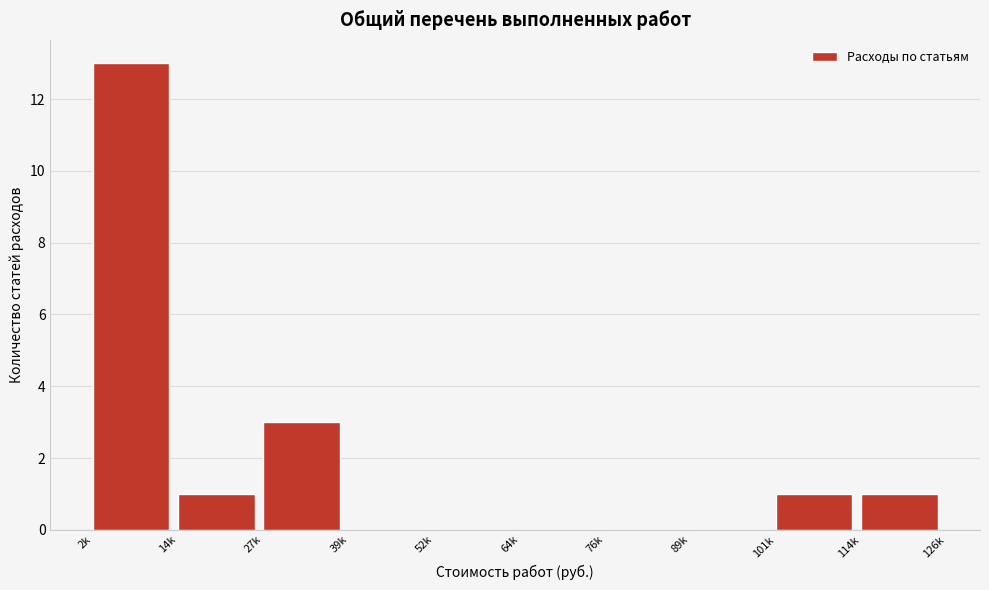

Reading left to right, list all the values displayed in this chart.

2k=13	14k=1	27k=3	39k=0	52k=0	64k=0	76k=0	89k=0	101k=1	114k=1